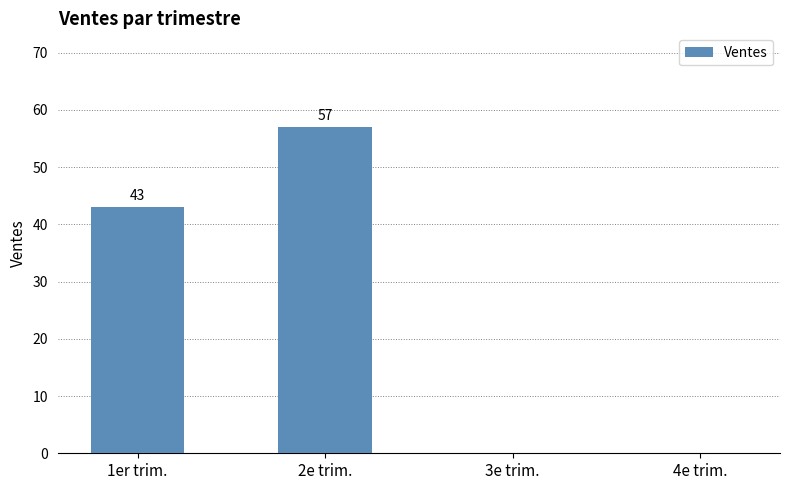

Are the bars horizontal?

No